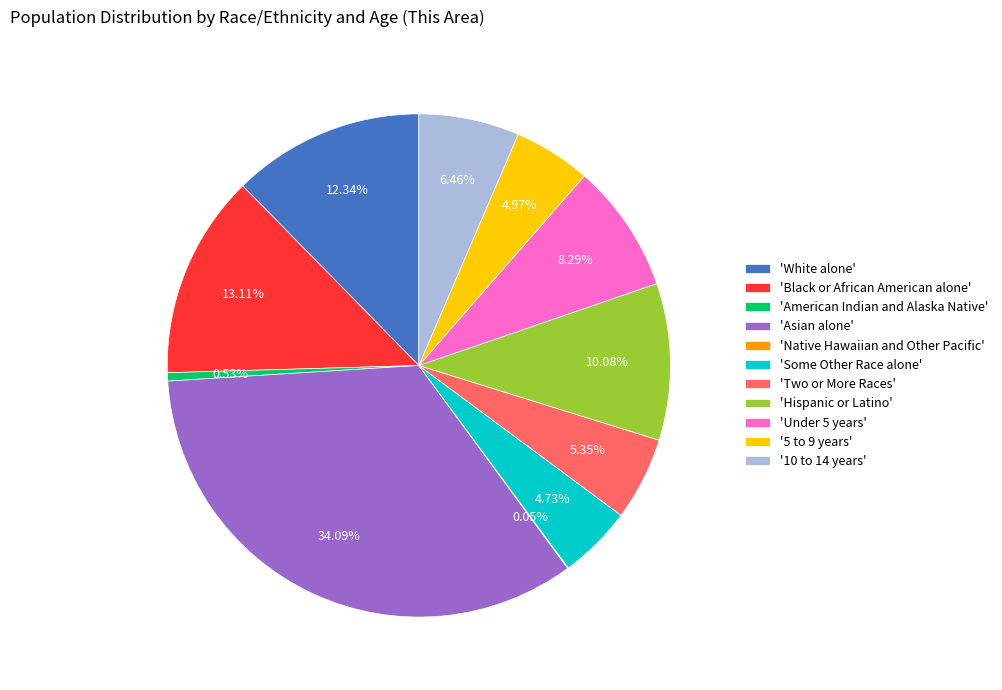

Approximately how many times larger is the value at 'White alone' compared to 'Black or African American alone'?

0.9